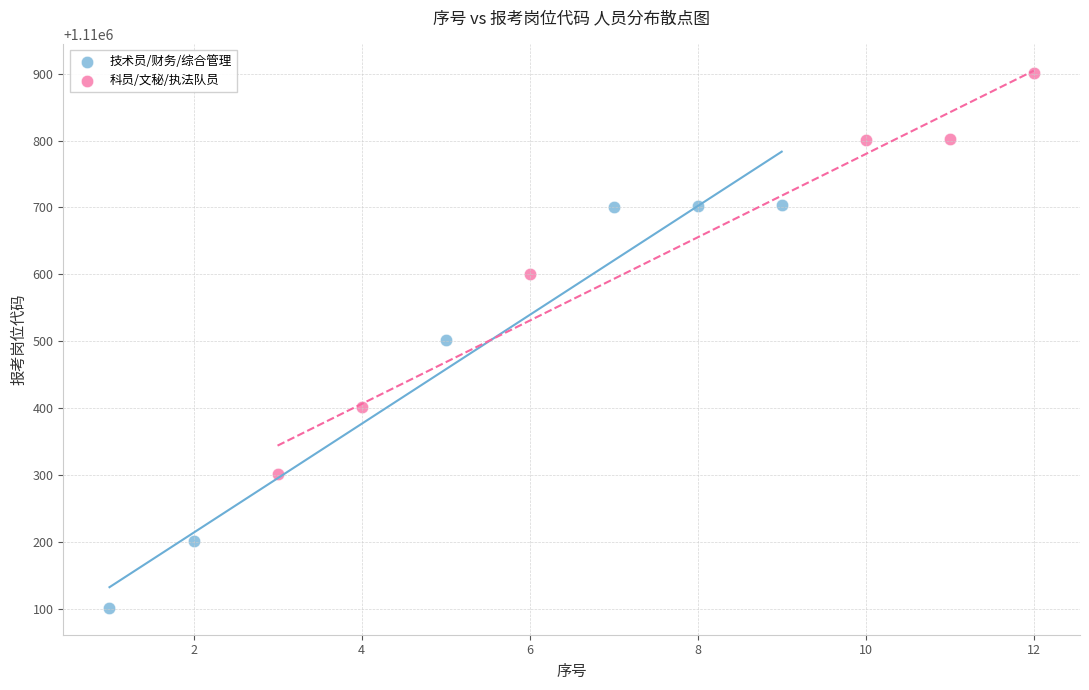

Which series reaches the maximum Y coordinate?

科员/文秘/执法队员